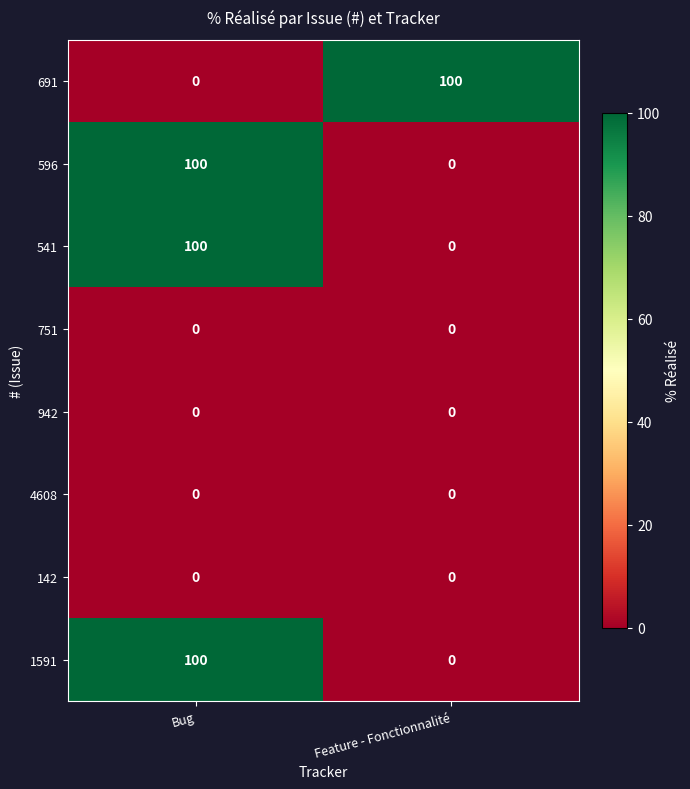

Is the value of 596 at Feature - Fonctionnalité greater than the value of 1591 at Bug?

No